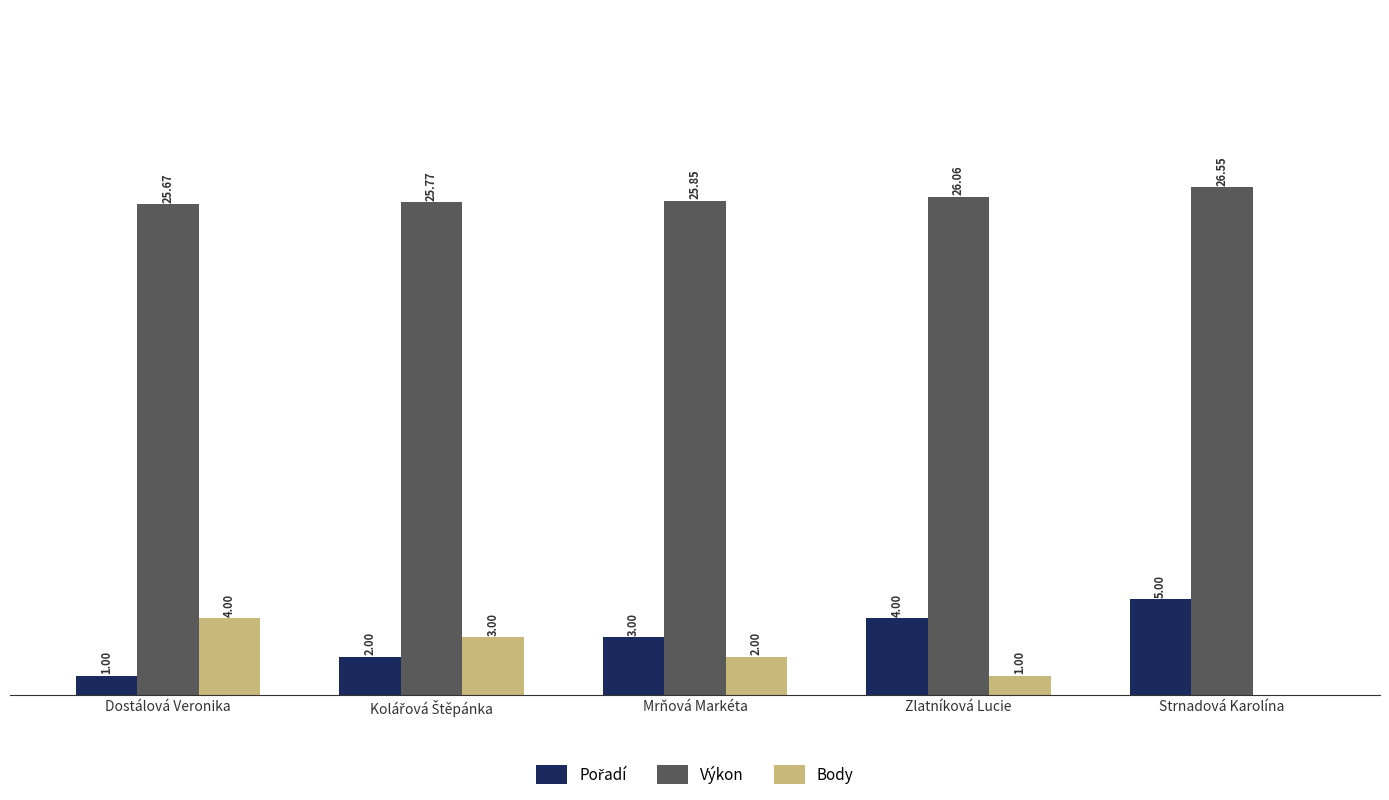

Is the value of Body at Mrňová Markéta greater than the value of Výkon at Zlatníková Lucie?

No